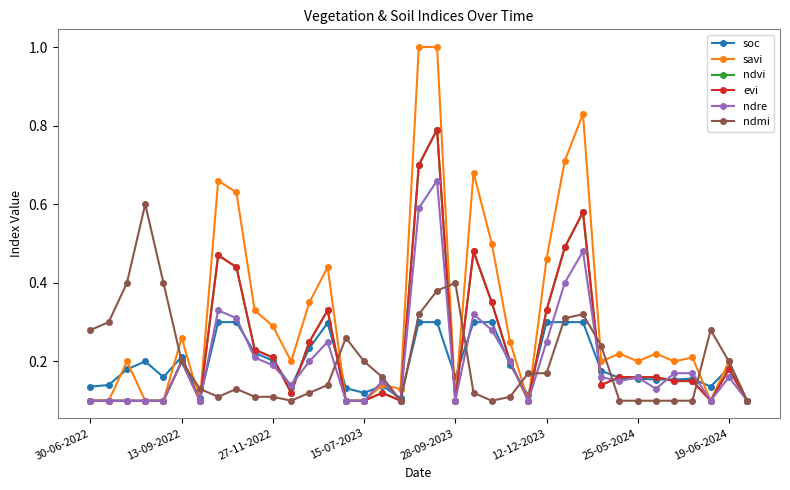

True or false: savi and ndvi cross at least once.

False